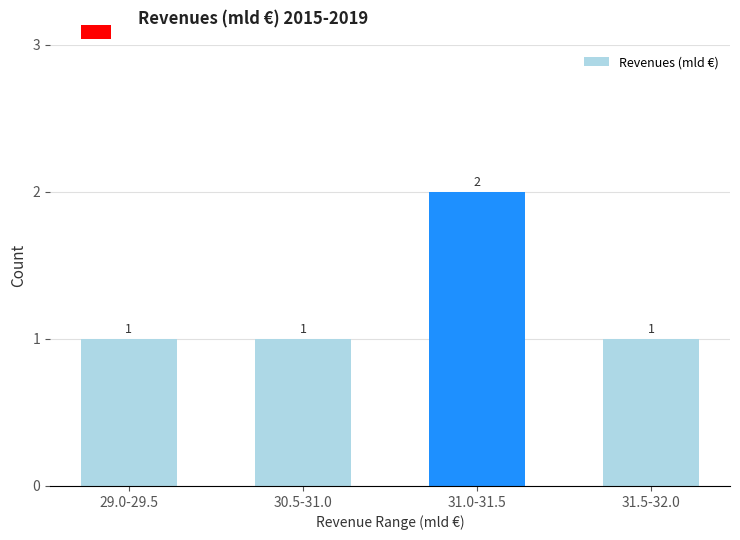

Reading left to right, extract all data points from this chart.

1	1	2	1